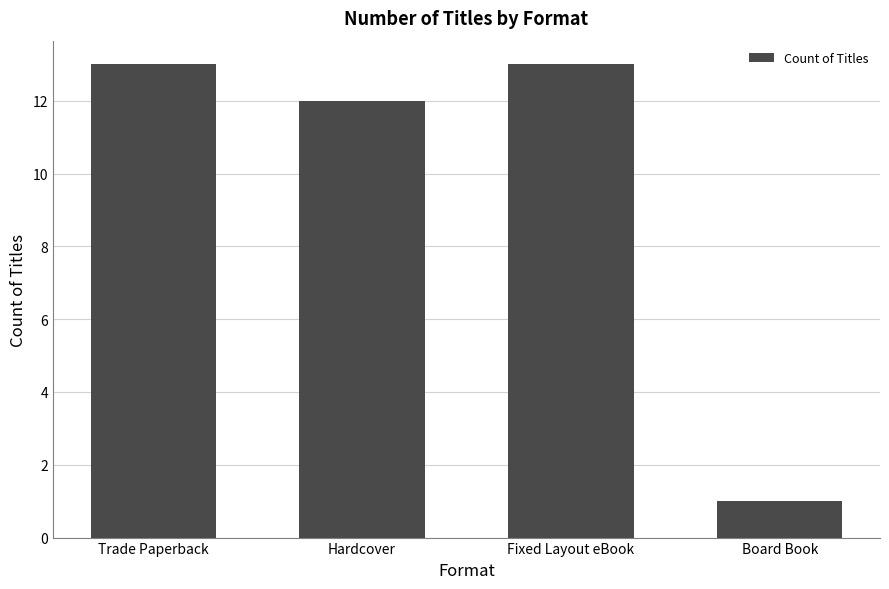

True or false: the data shows 13 at Fixed Layout eBook.

True